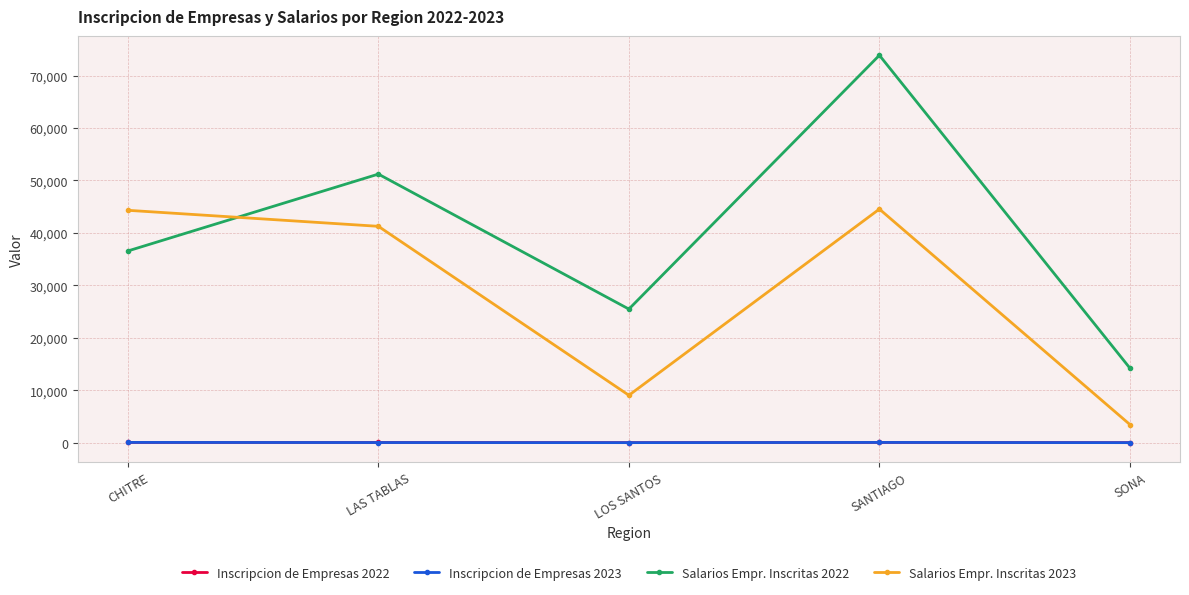

What is the sum of the Inscripcion de Empresas 2022 values at SANTIAGO and LAS TABLAS?

88.0